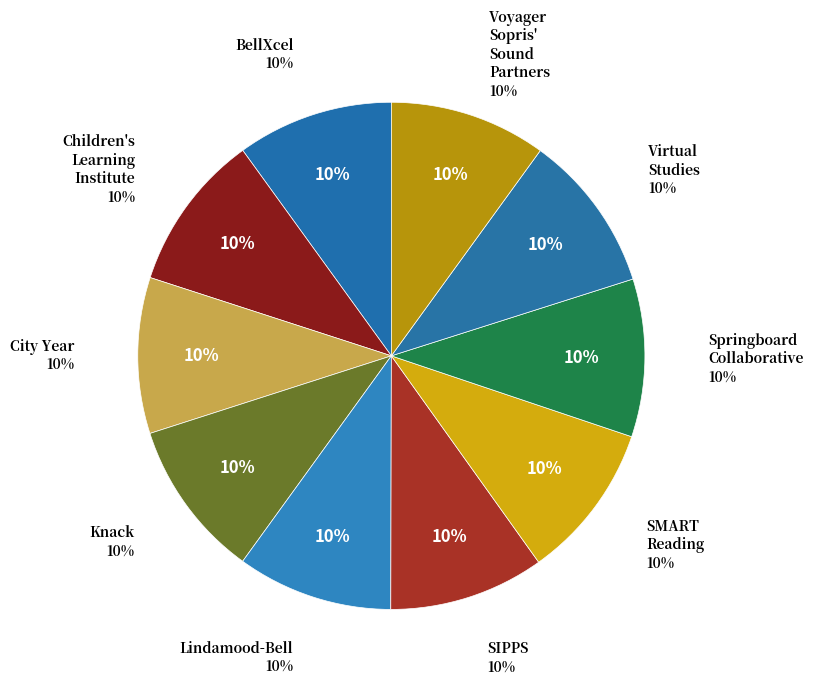

Does any single category account for the majority?

No